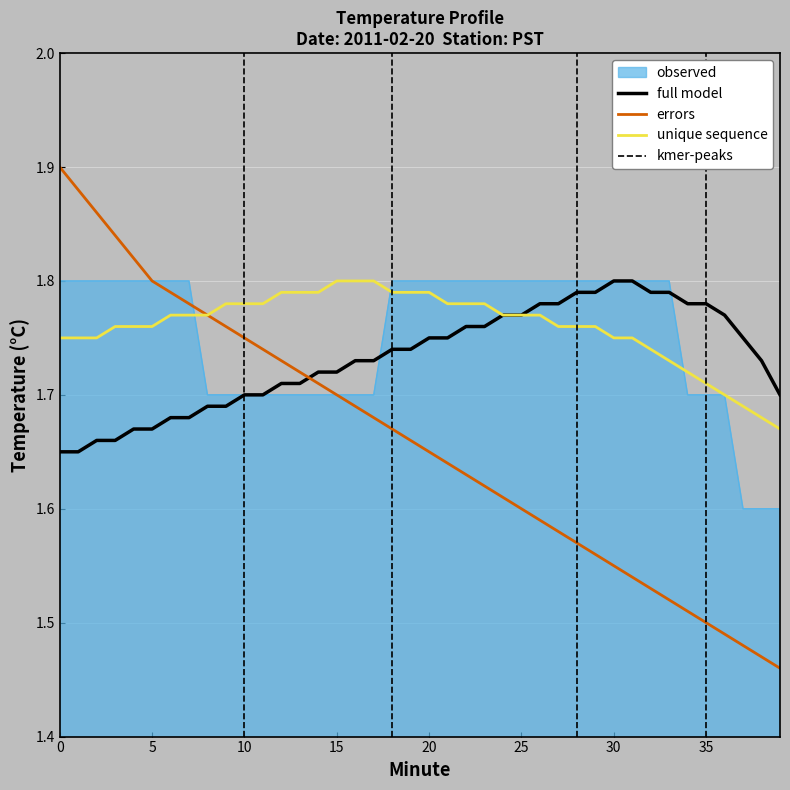

What is the total value across all series at 5?

7.0